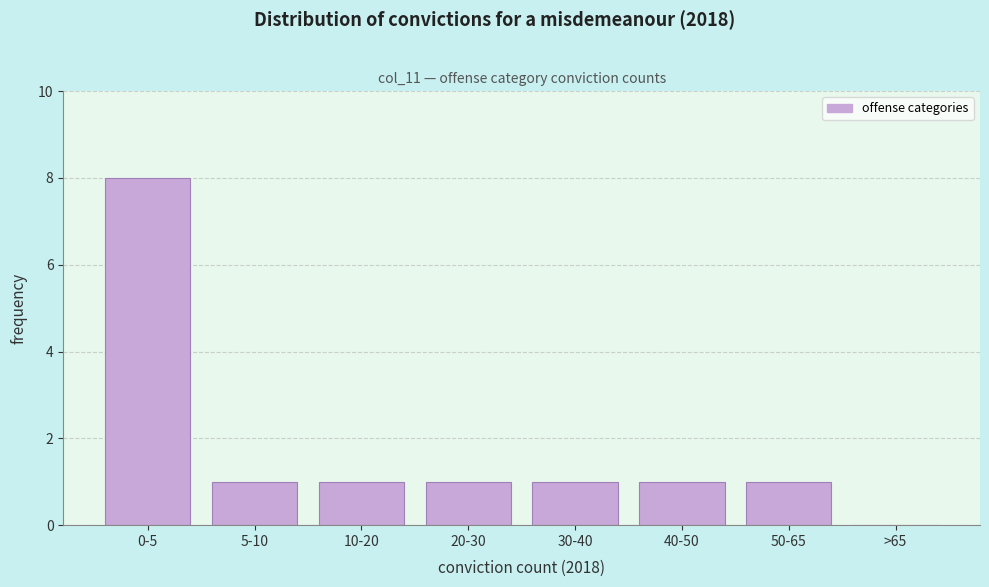

Reading left to right, transcribe all the data shown in this chart.

0-5=8	5-10=1	10-20=1	20-30=1	30-40=1	40-50=1	50-65=1	>65=0